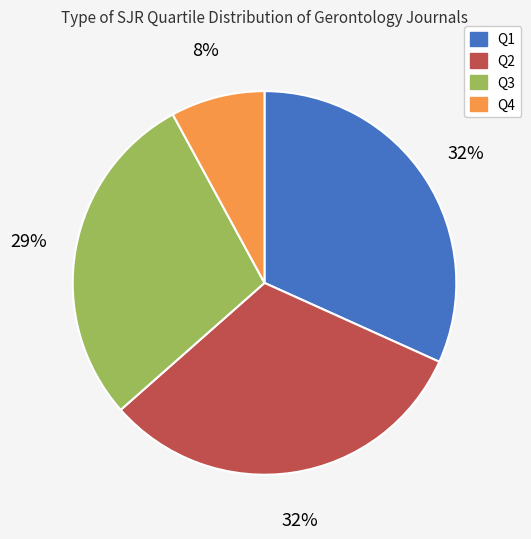

Does Q2 represent more than half of the total?

No